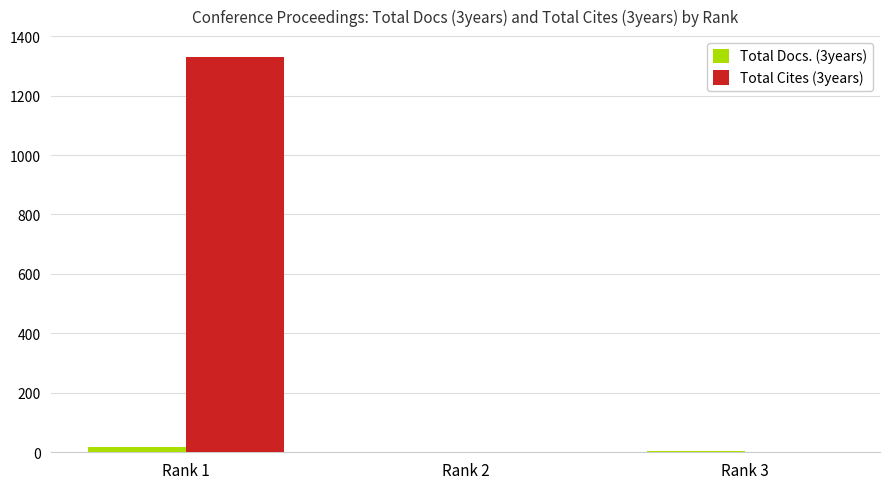

At which label does Total Cites (3years) reach its peak?

Rank 1